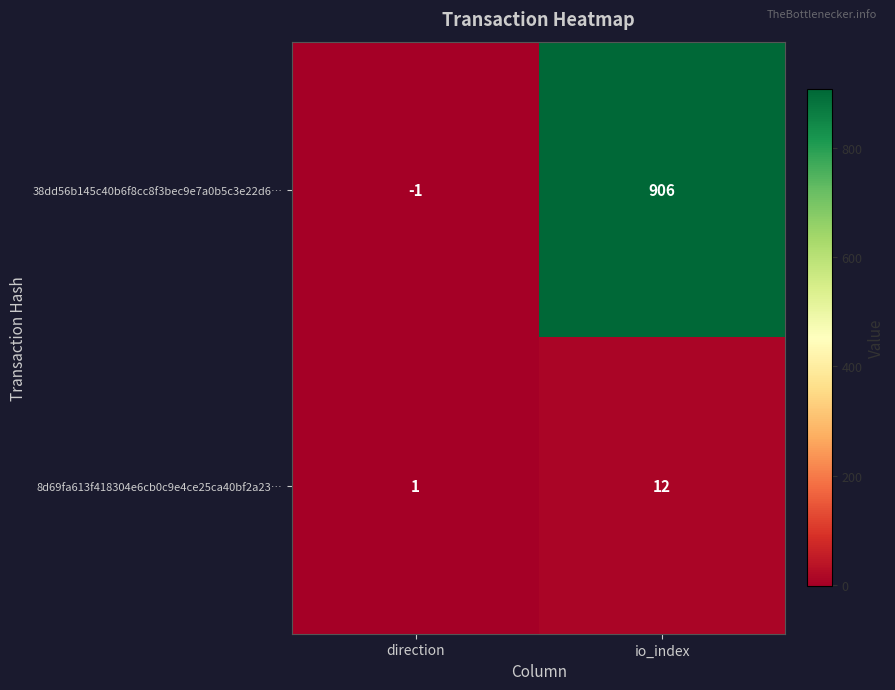

Where is 8d69fa613f418304e6cb0c9e4ce25ca40bf2a23… nearest to the value 6?

direction